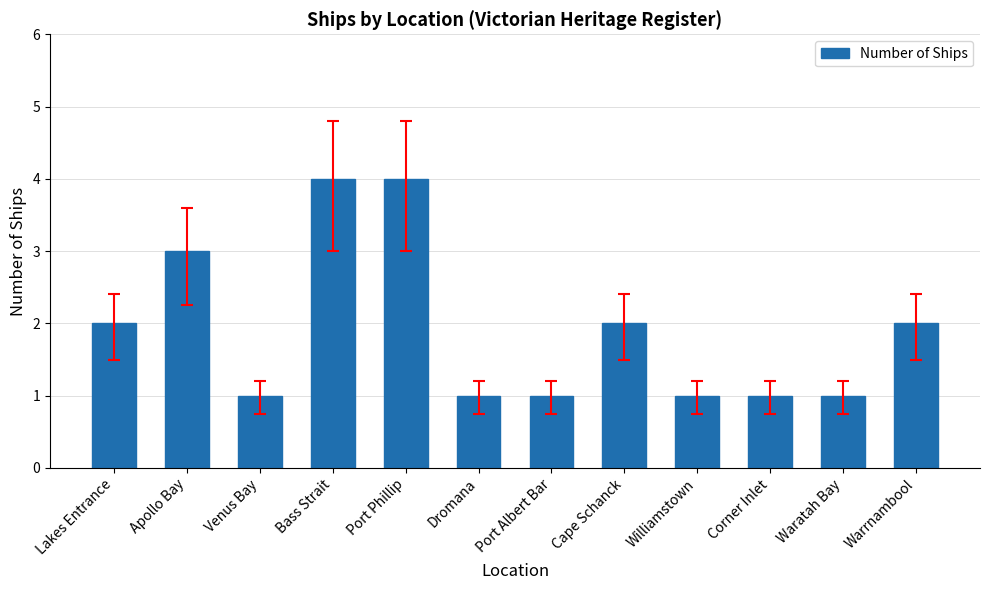

True or false: the data shows 1 at Port Albert Bar.

True